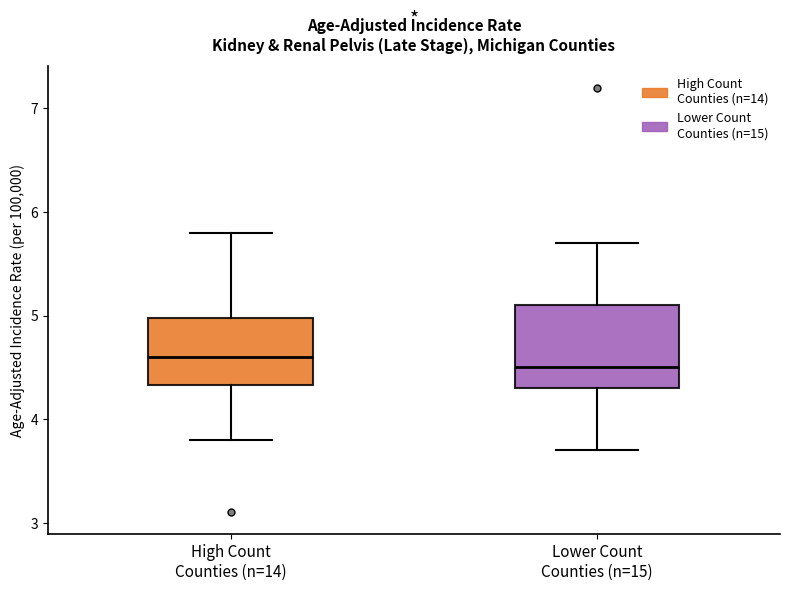

Reading left to right, transcribe this box plot: for each box, give where its median line is, the range the box spans, and where its two whiskers end, as read against the y-axis. The values are not printed on the chart, so give them approximately, as read against the axis.

High Count Counties (n=14): median 4.6, box 4.3 to 5.0, whiskers 3.8 to 5.8
Lower Count Counties (n=15): median 4.5, box 4.3 to 5.1, whiskers 3.7 to 5.7